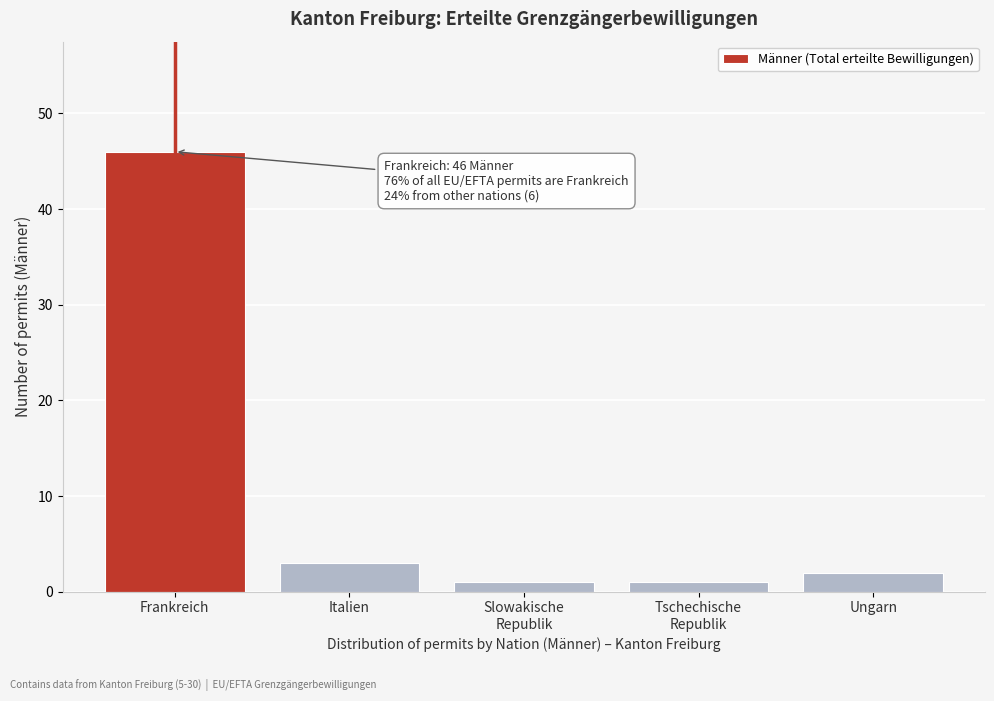

Reading left to right, extract all data points from this chart.

46	3	1	1	2